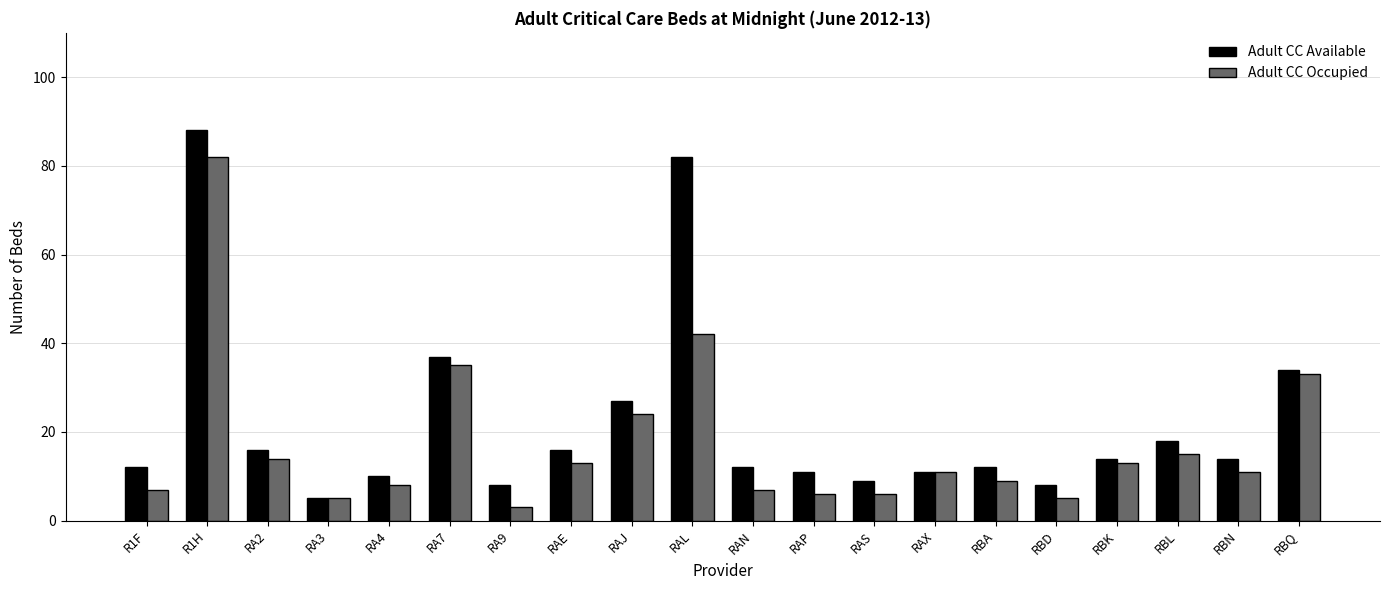

Reading right to left, what are all the values shown in this chart?

Adult CC Available: RBQ=34	RBN=14	RBL=18	RBK=14	RBD=8	RBA=12	RAX=11	RAS=9	RAP=11	RAN=12	RAL=82	RAJ=27	RAE=16	RA9=8	RA7=37	RA4=10	RA3=5	RA2=16	R1H=88	R1F=12
Adult CC Occupied: RBQ=33	RBN=11	RBL=15	RBK=13	RBD=5	RBA=9	RAX=11	RAS=6	RAP=6	RAN=7	RAL=42	RAJ=24	RAE=13	RA9=3	RA7=35	RA4=8	RA3=5	RA2=14	R1H=82	R1F=7